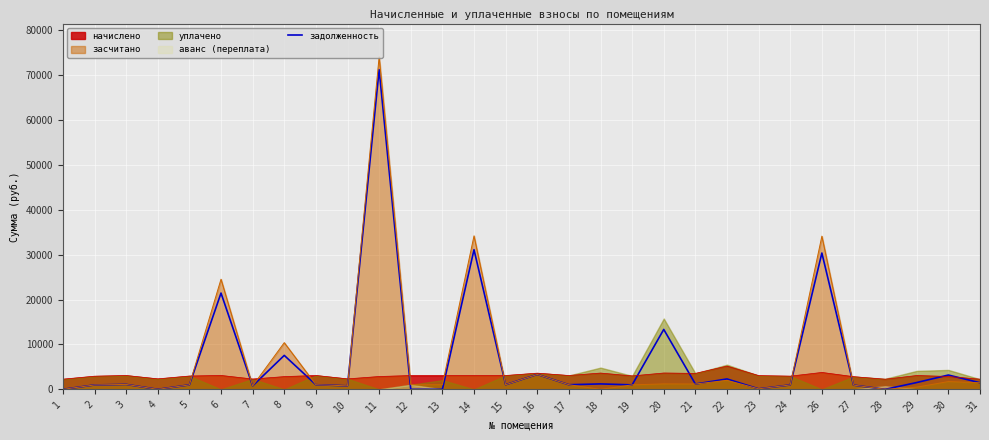

Where is the data nearest to the value 35599?

14